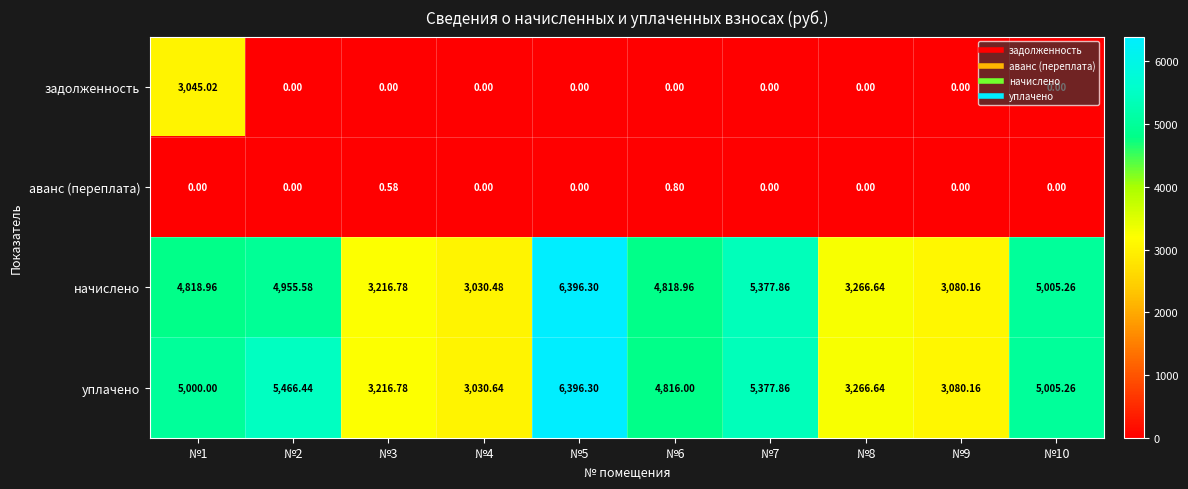

Between №1 and №10, which series saw the biggest shift?

задолженность